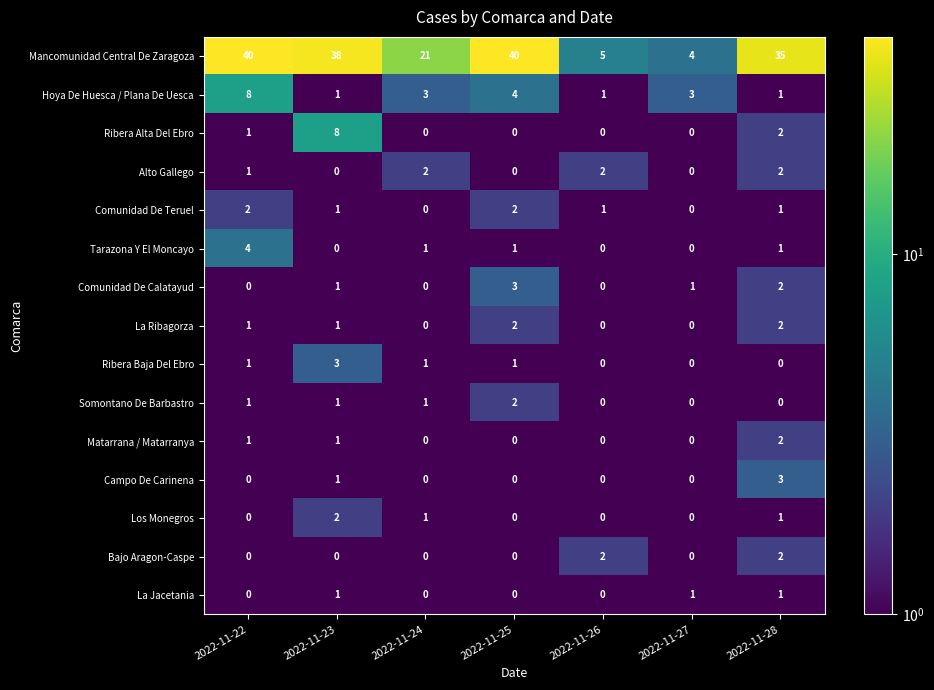

What is the approximate value of Mancomunidad Central De Zaragoza at 2022-11-22, to the nearest 5?

40